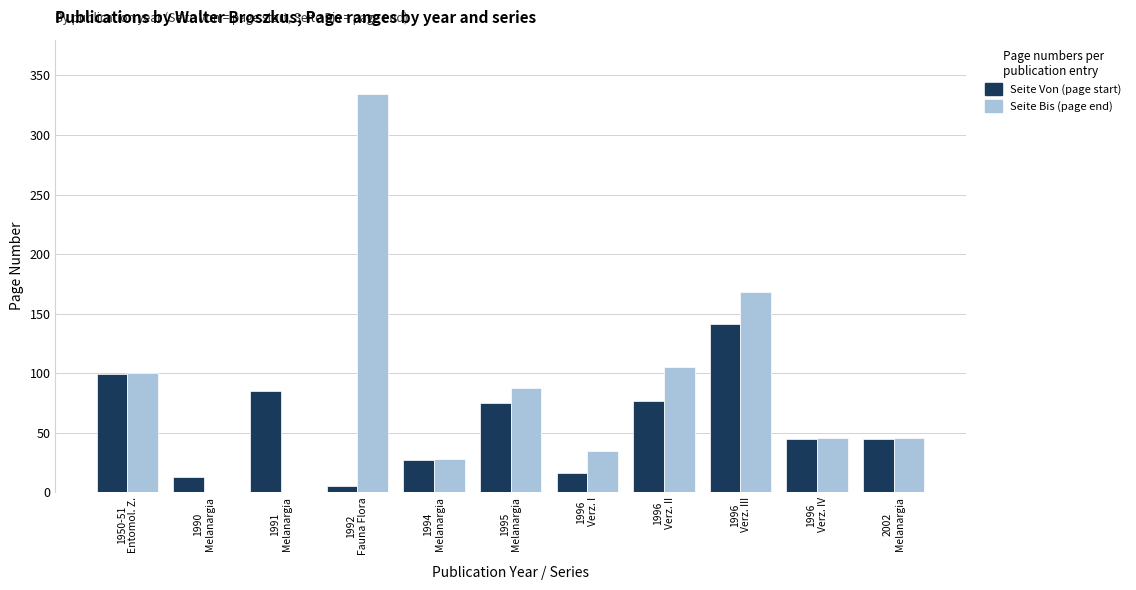

The Seite Von (page start) series shows 36 at 1996
Verz. II. True or false?

False